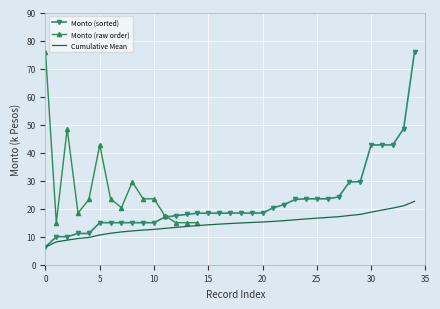

True or false: the data has more than 2 interior local peaks.

True